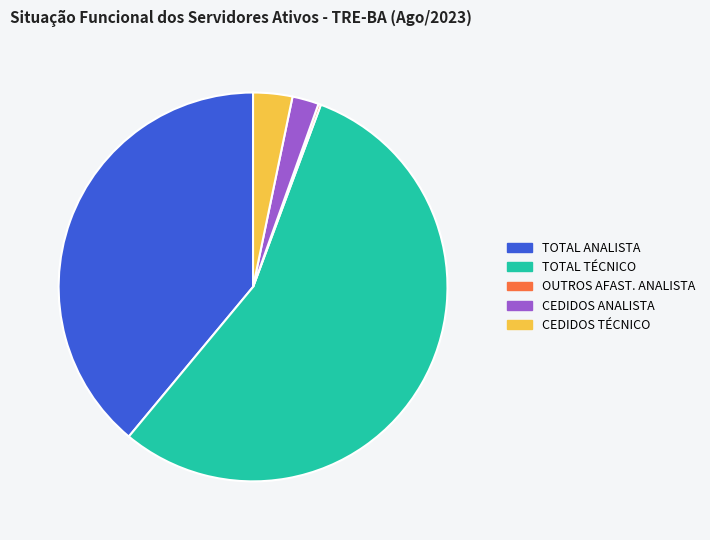

Which has a higher value, TOTAL ANALISTA or CEDIDOS ANALISTA?

TOTAL ANALISTA